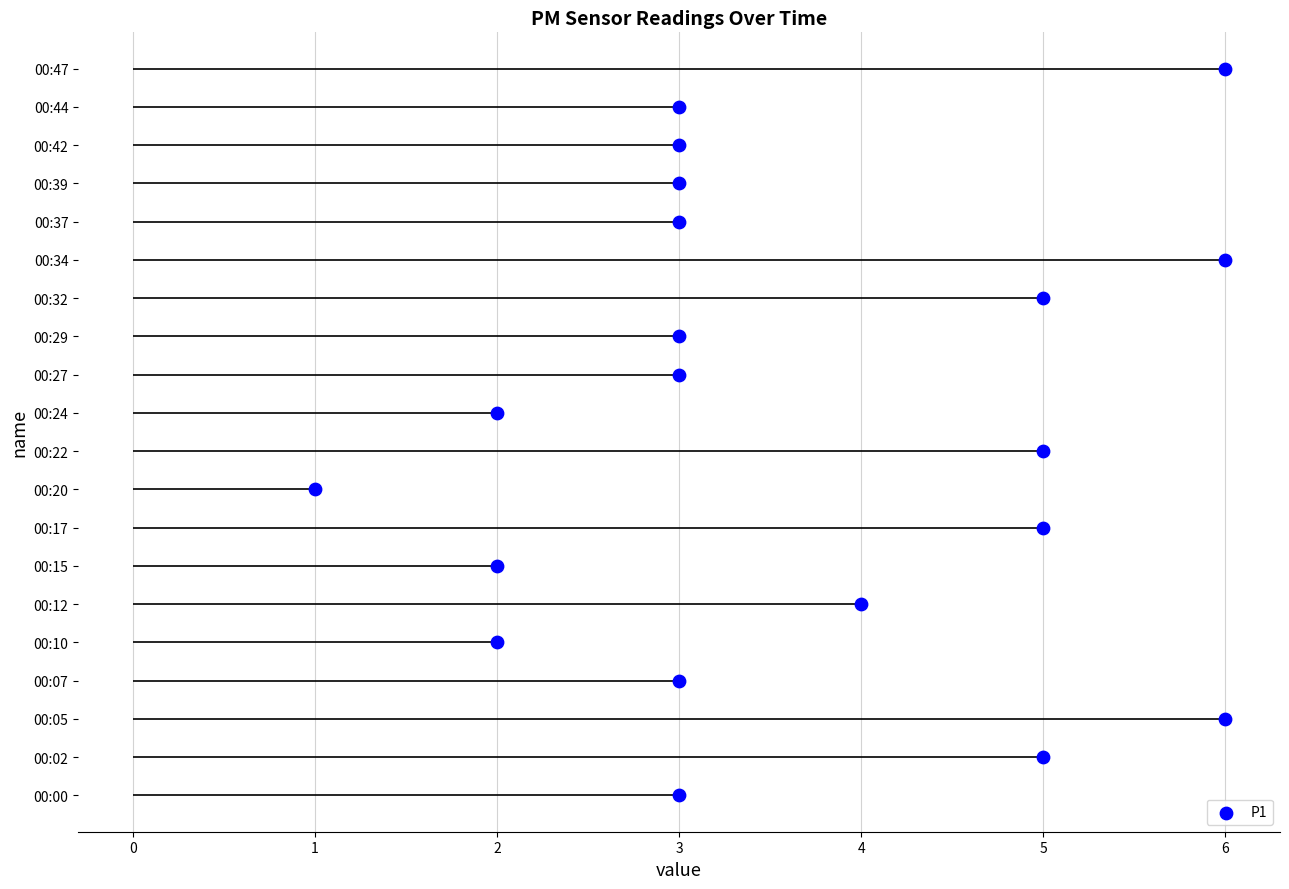

What is the change in value from 6 to 5?

+5